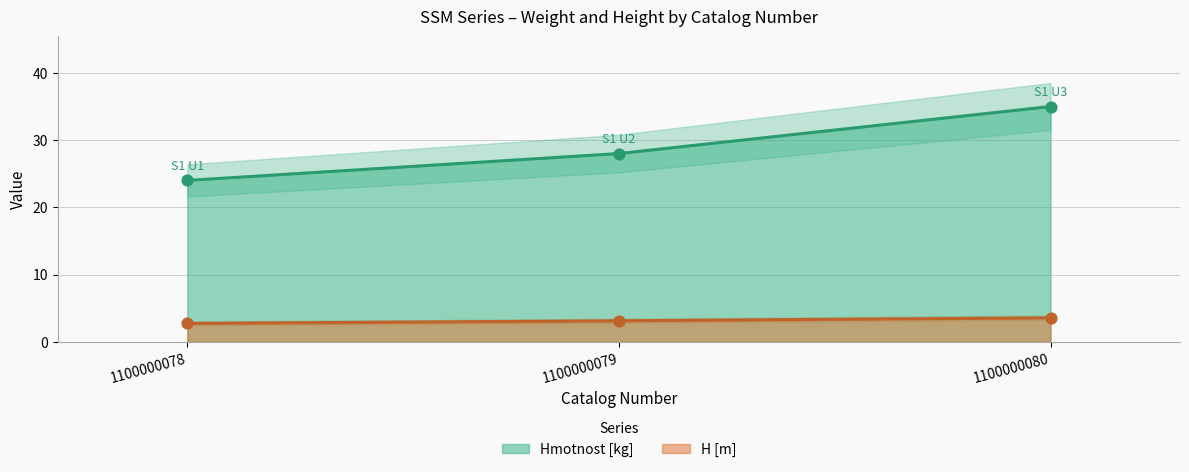

Which series reaches the maximum Y coordinate?

Hmotnost [kg]